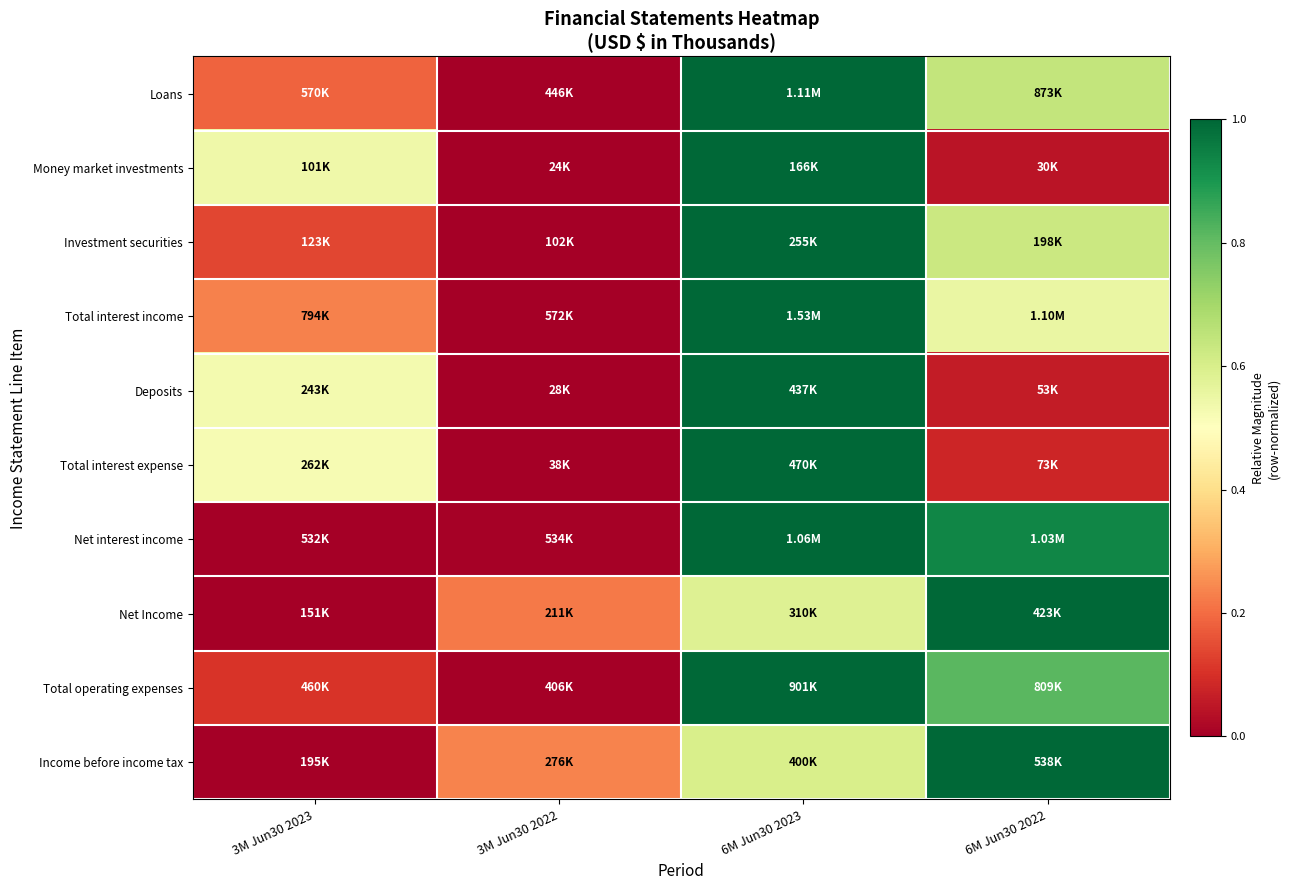

Which series has the largest range (max minus min)?

Total interest income